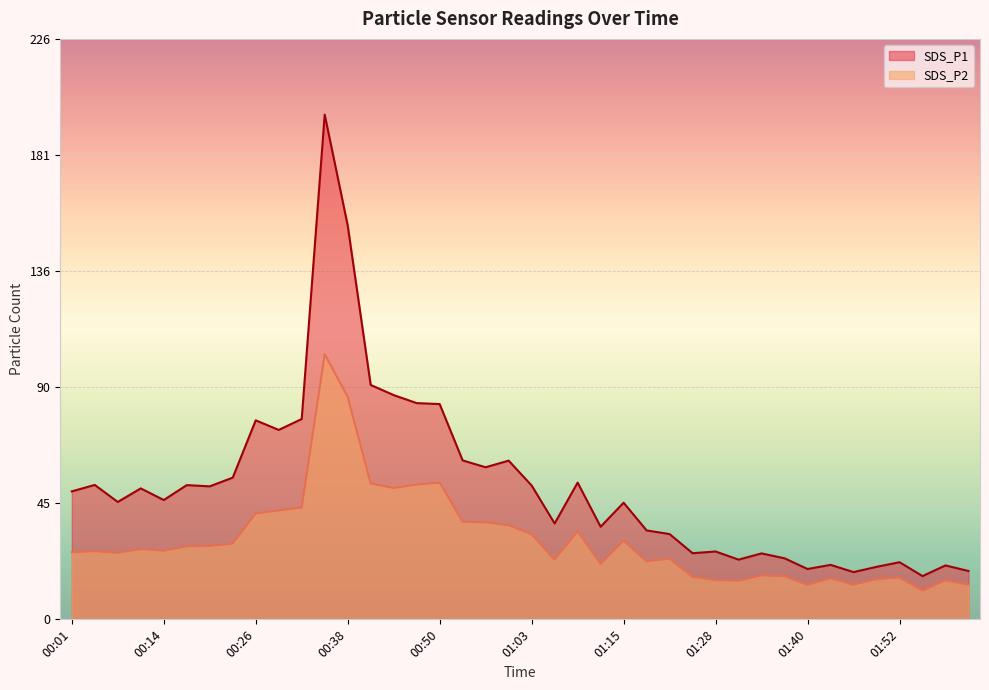

Rank the series by their average value, from highest to lowest.

SDS_P1, SDS_P2